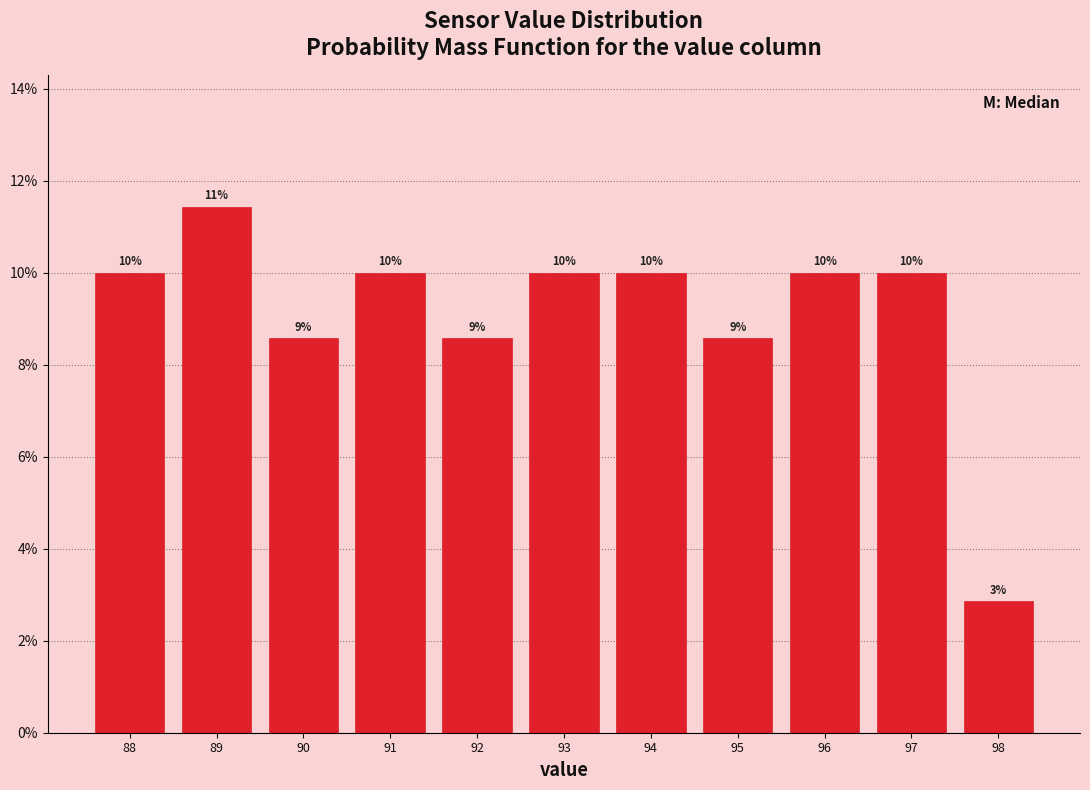

True or false: the data shows 19.4 at 89.

False